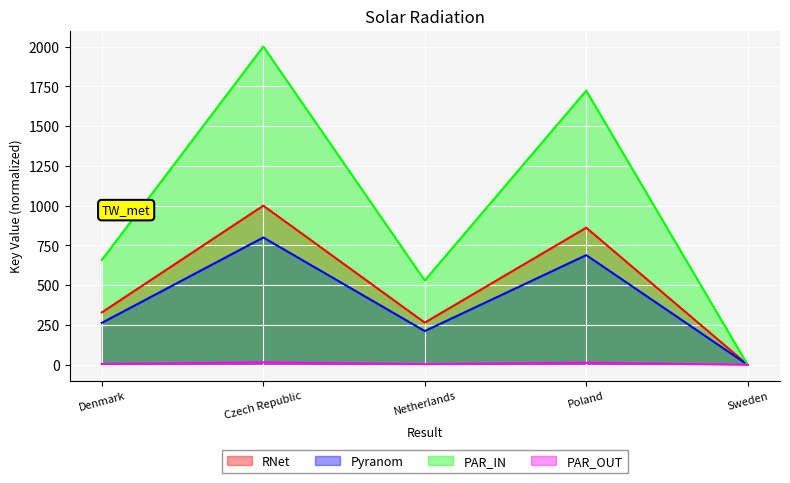

What is the label of the 2nd point from the left?

Czech Republic